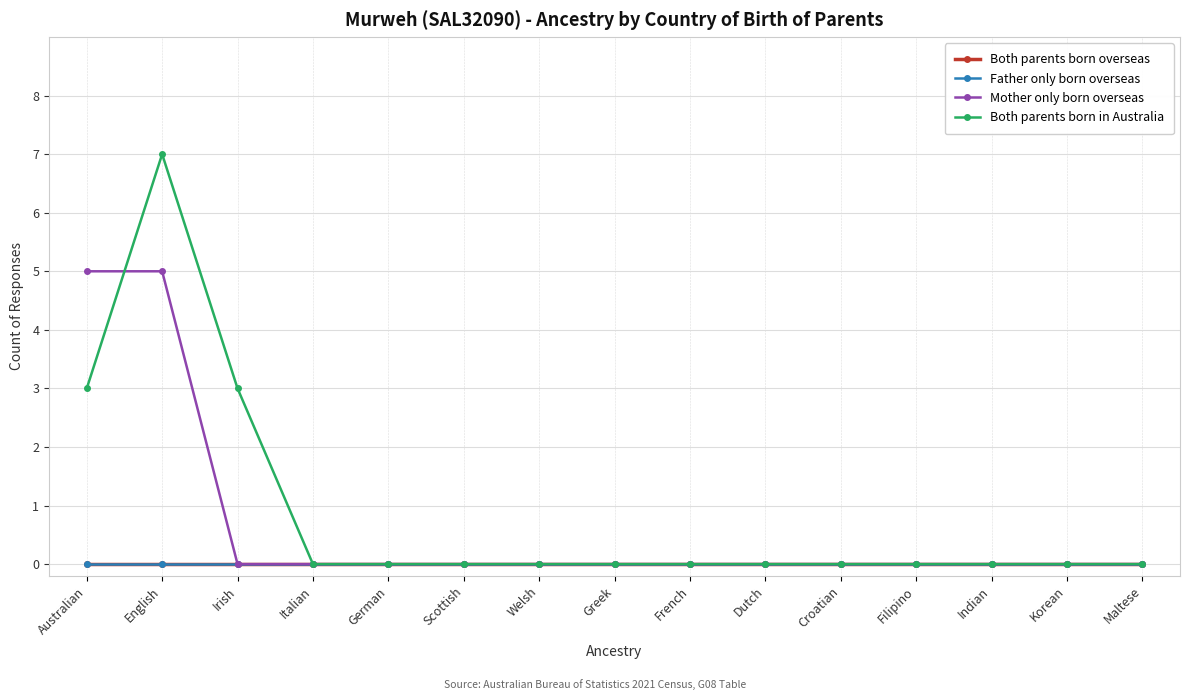

What position from the left is Italian?

4